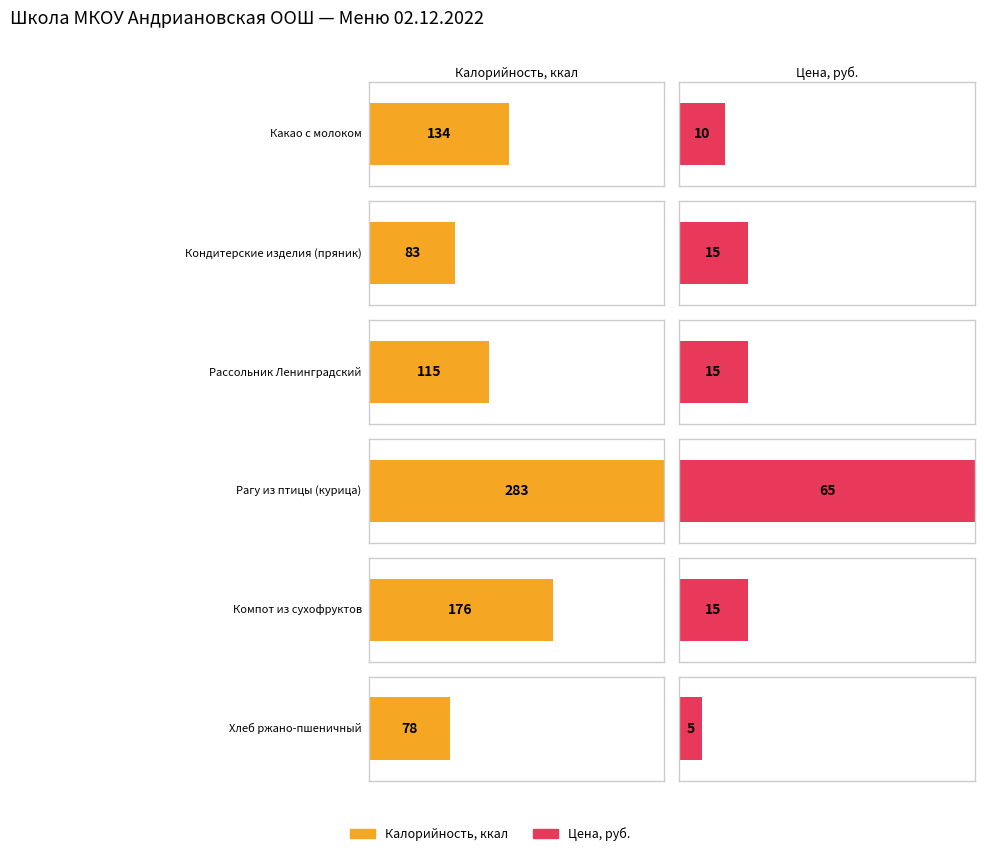

Reading right to left, what are all the values shown in this chart?

Калорийность: Хлеб ржано-пшеничный=78	Компот из сухофруктов=176	Рагу из птицы (курица)=283	Рассольник Ленинградский=115	Кондитерские изделия (пряник)=83	Какао с молоком=134
Цена: Хлеб ржано-пшеничный=5	Компот из сухофруктов=15	Рагу из птицы (курица)=65	Рассольник Ленинградский=15	Кондитерские изделия (пряник)=15	Какао с молоком=10